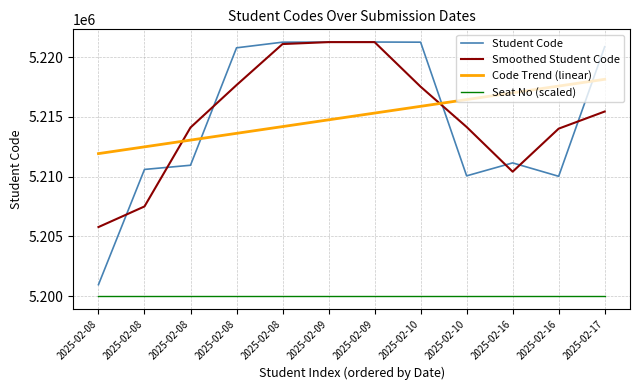

How many lines are shown in the chart?

4